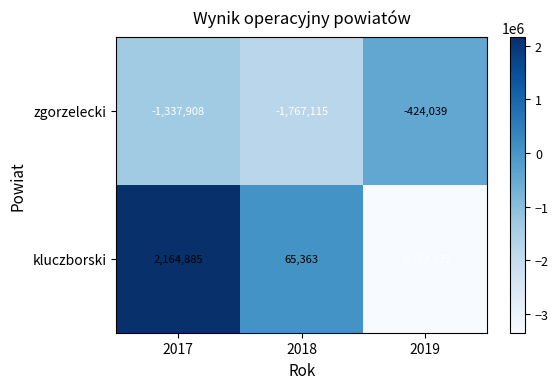

Which category has the lowest value in the kluczborski series?

2019